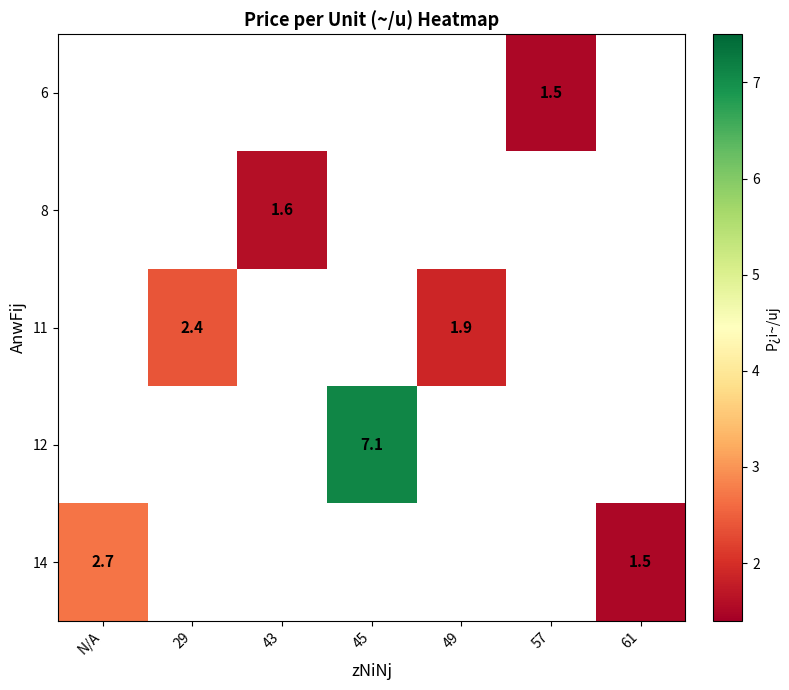

What is the minimum value shown in the chart?

1.5